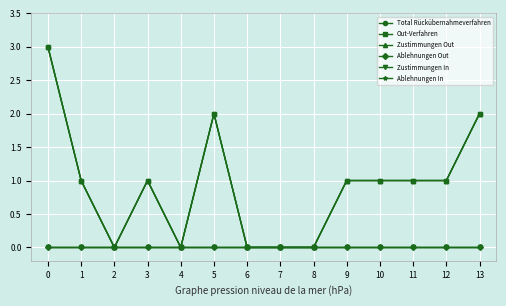

Does the chart have visible grid lines?

Yes